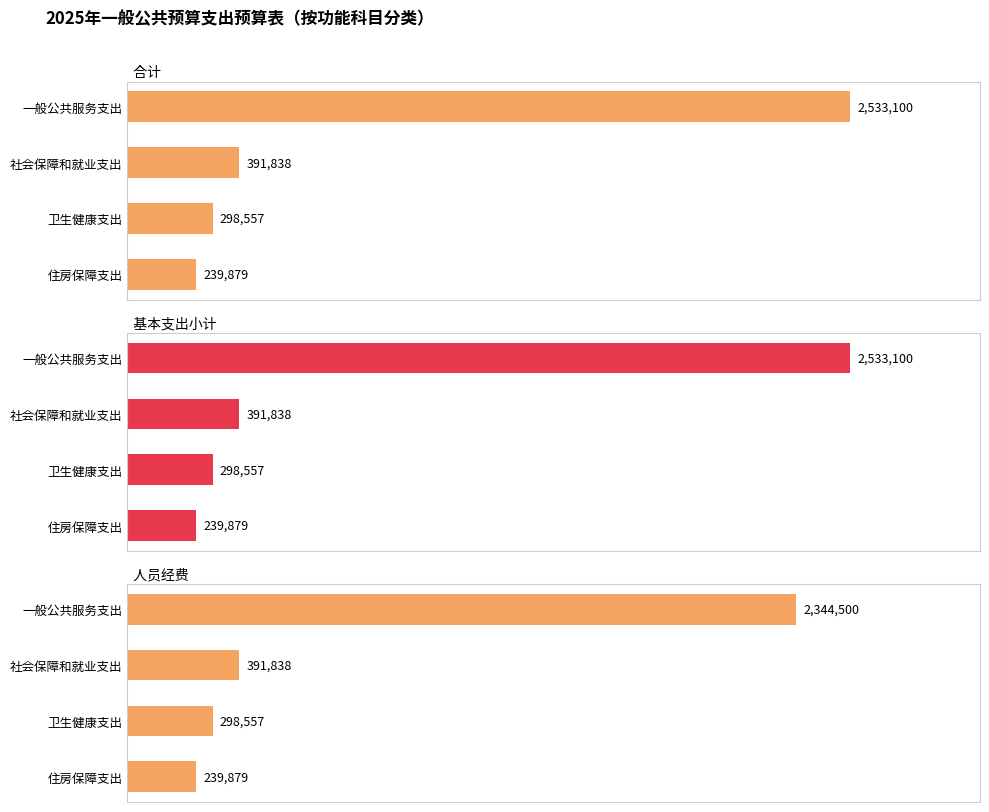

What is the difference between the maximum and minimum values in the 基本支出小计 series?

2293221.0